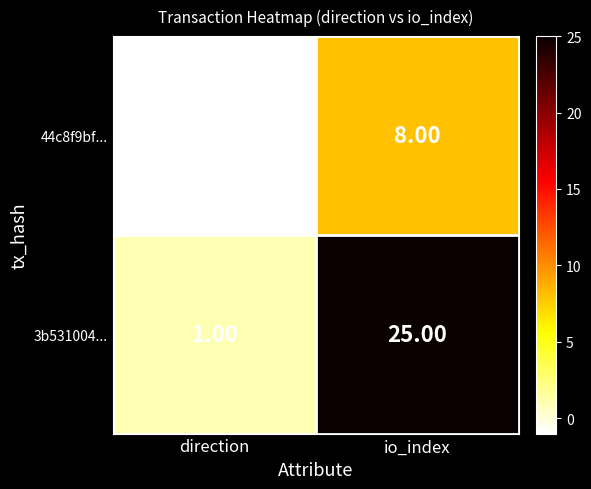

Rank the series by their maximum value, from highest to lowest.

3b531004..., 44c8f9bf...